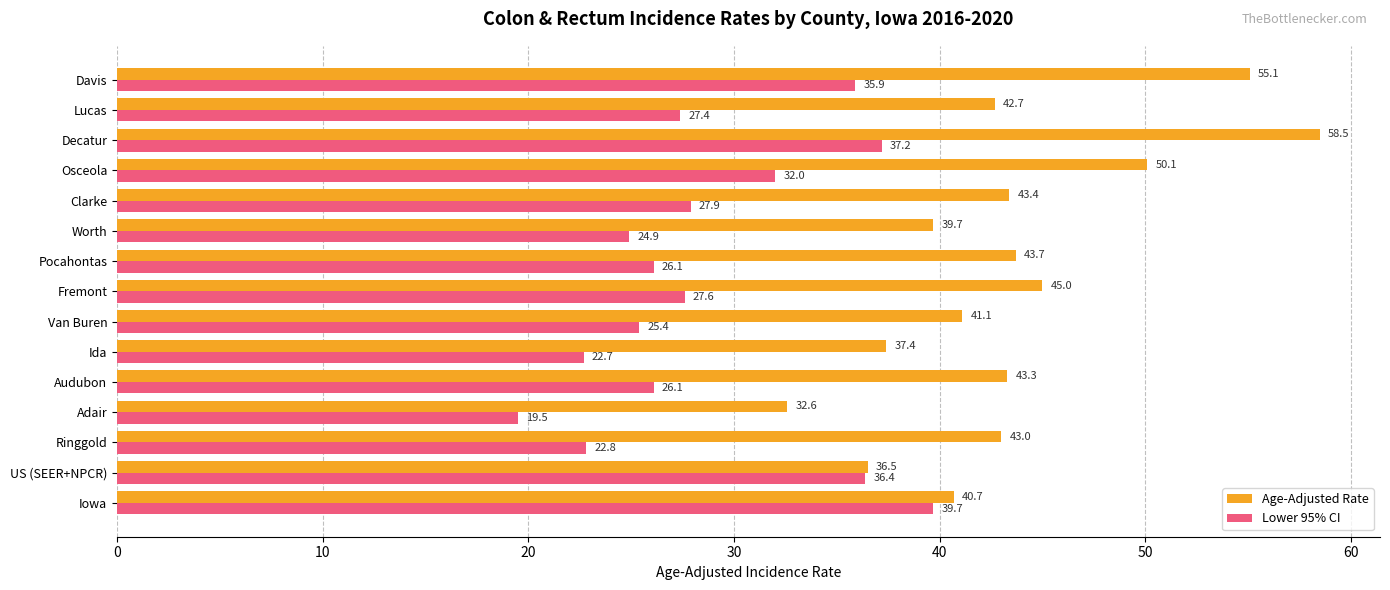

Which label corresponds to the largest value in the chart?

Decatur